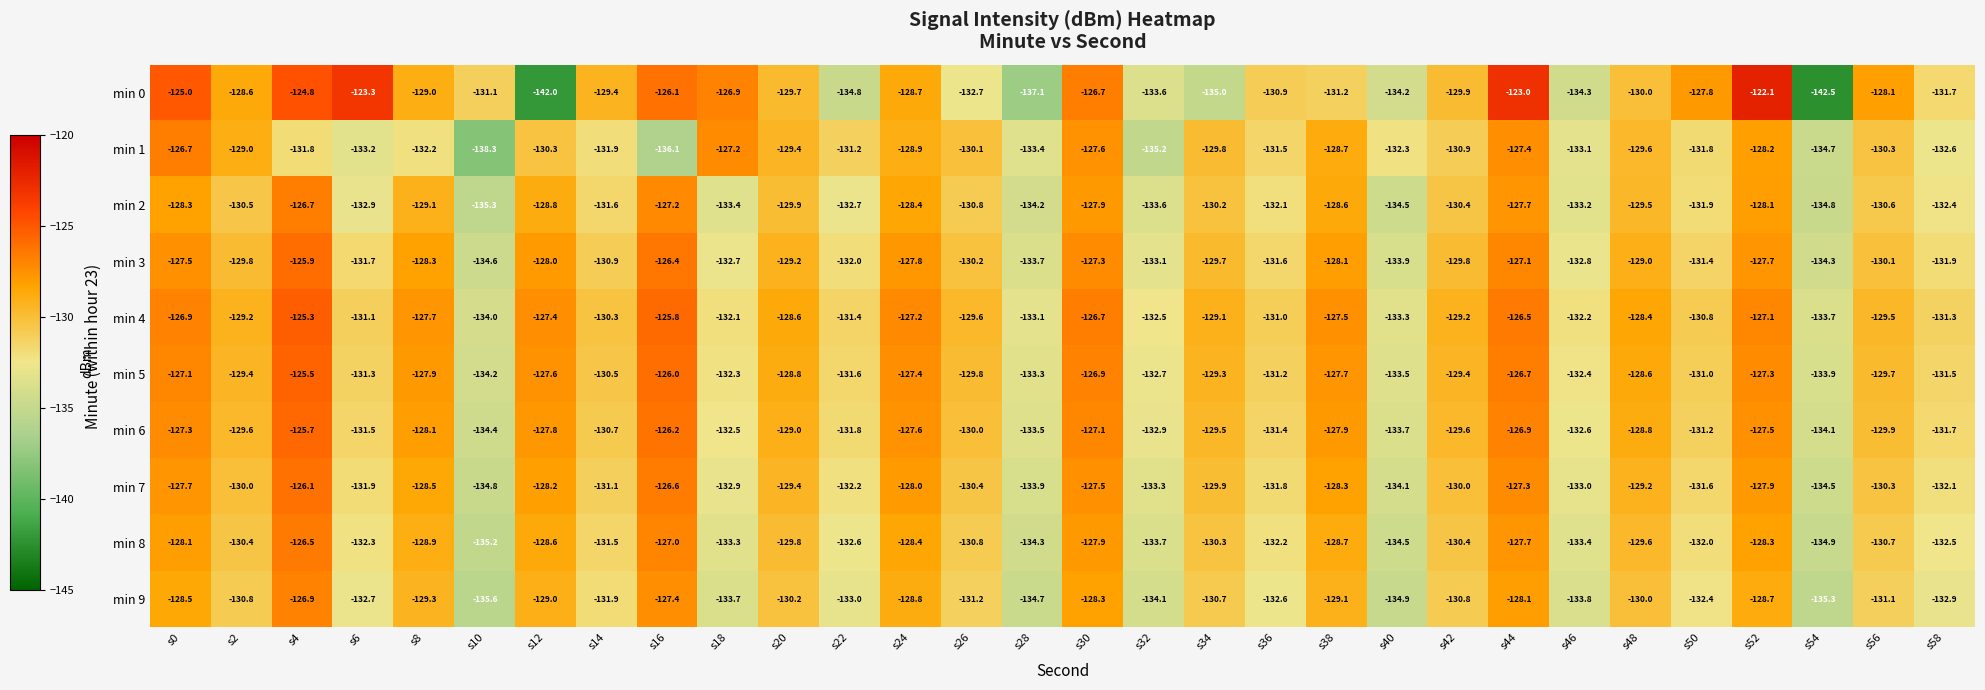

Is it true that min 3 equals -76.6 at s32?

False